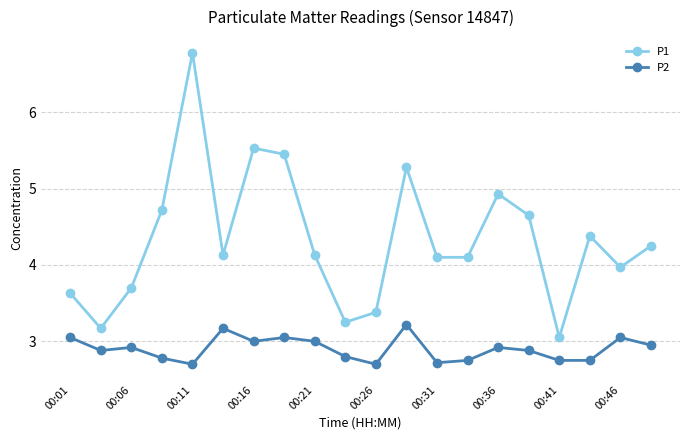

Which series has the largest total across all categories?

P1